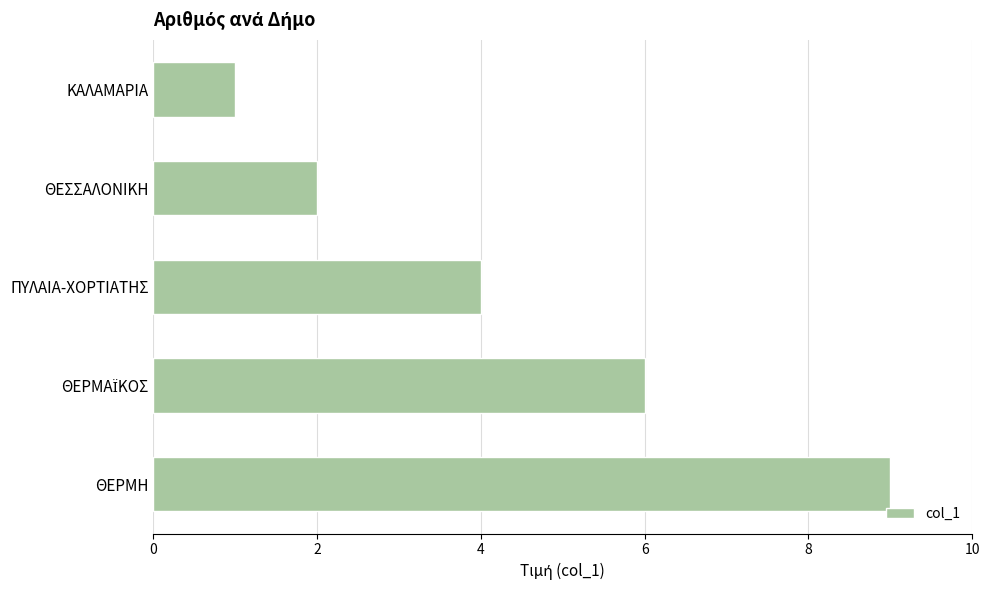

What is the difference between the maximum and second lowest values?

7